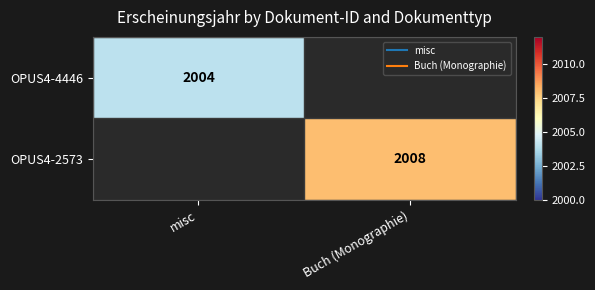

Where is OPUS4-4446 nearest to the value 2004?

misc